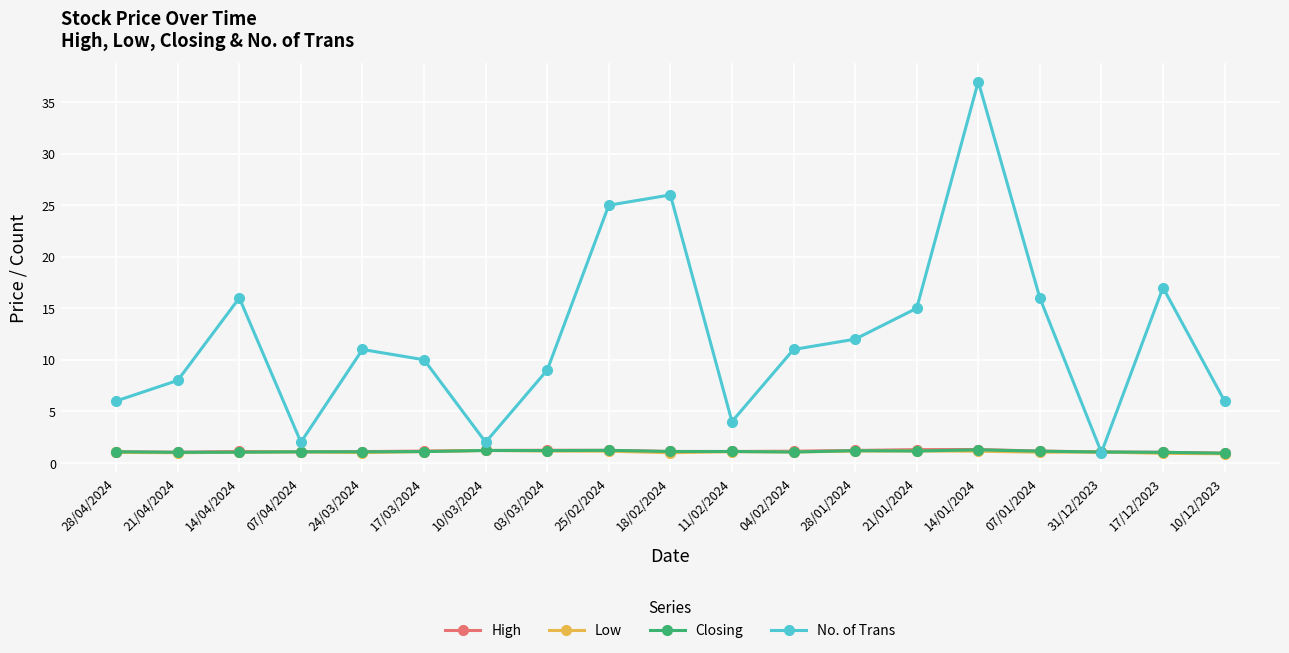

How many lines are shown in the chart?

4